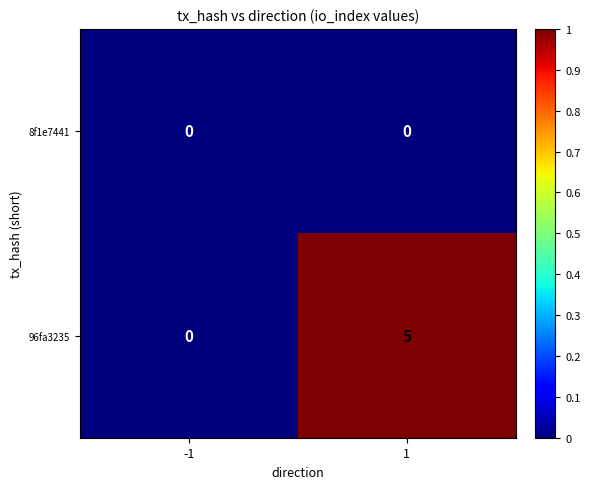

What is the total value across all series at 1?

5